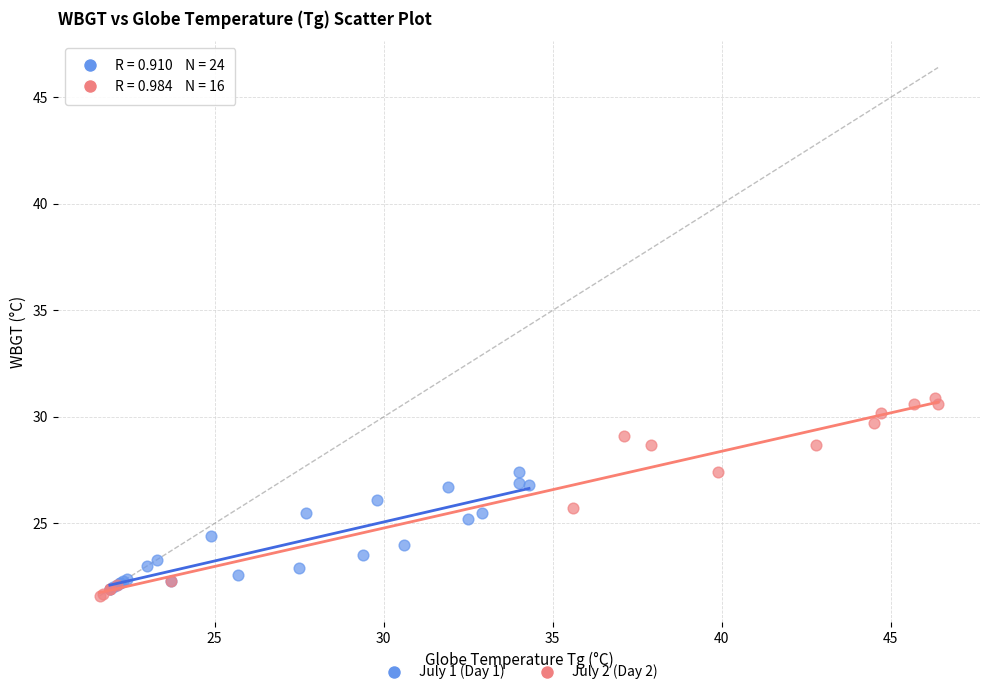

Which series reaches the maximum Y coordinate?

July 2 (Day 2)